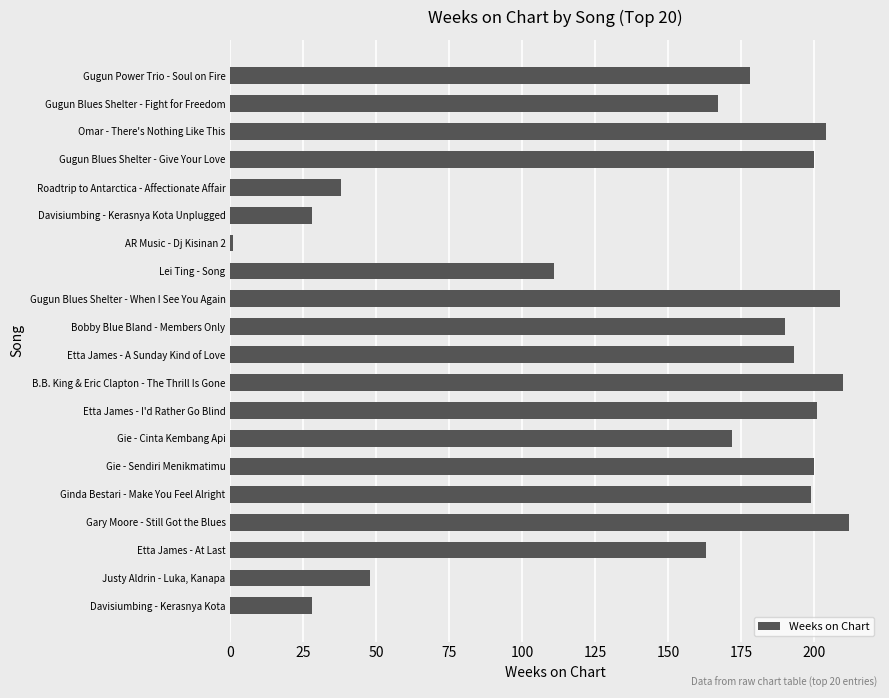

What is the greatest value displayed?

212